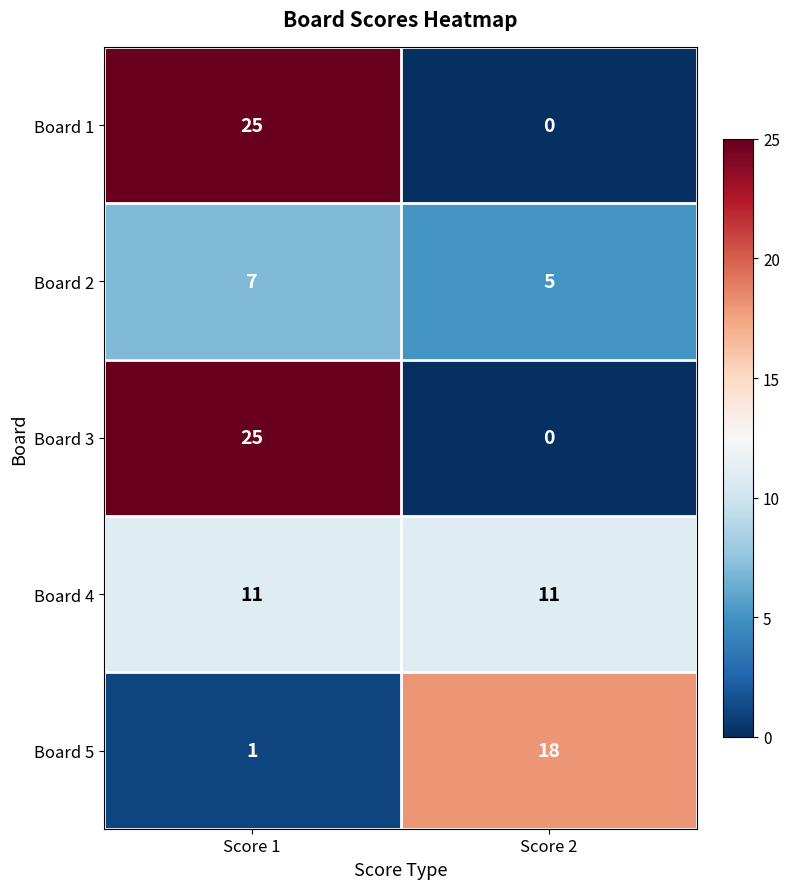

Is it true that Board 5 equals 18 at Score 2?

True